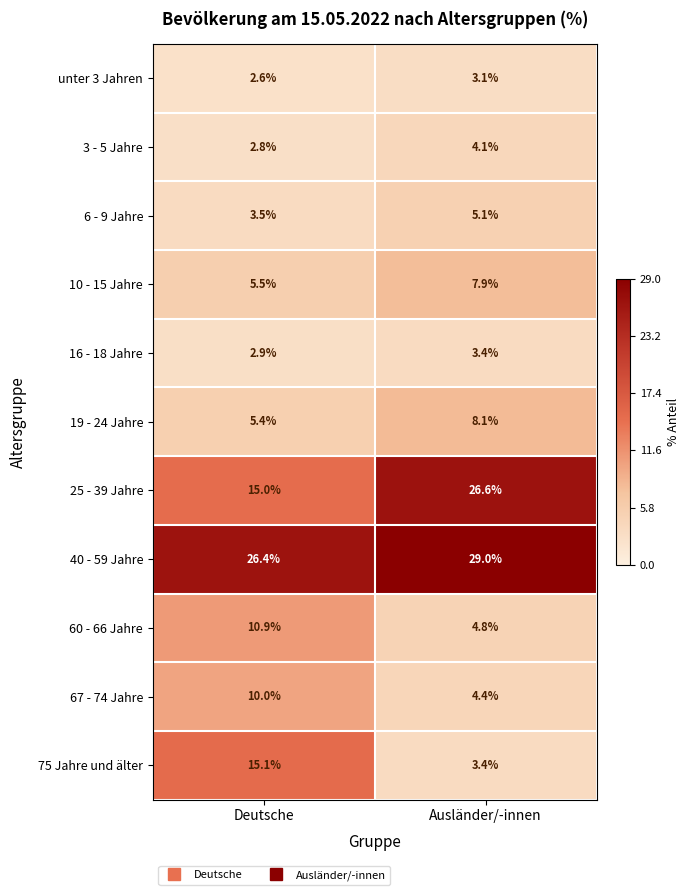

What is the difference between the highest and lowest values at Ausländer/-innen?

25.9